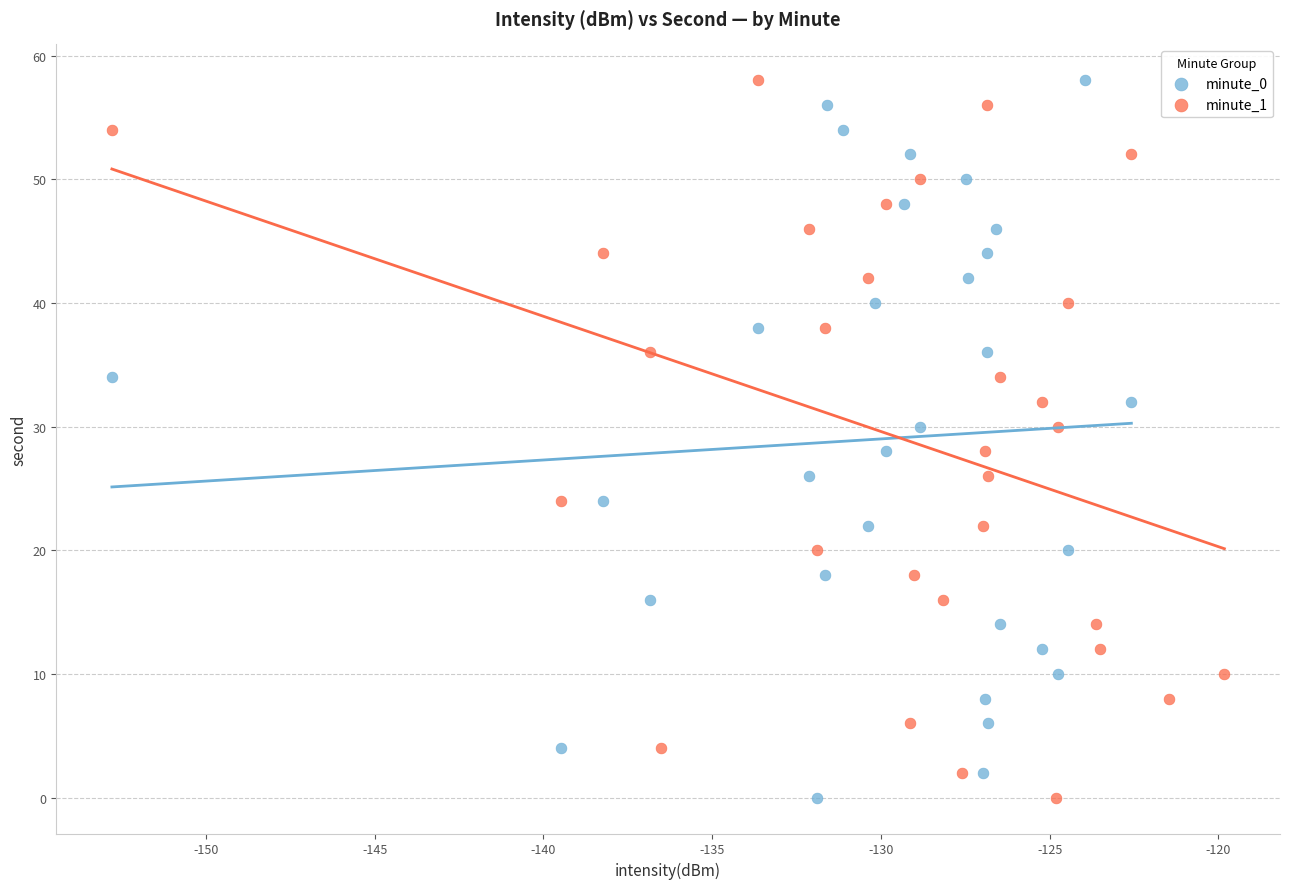

What are all the series names shown in the legend?

minute_0, minute_1